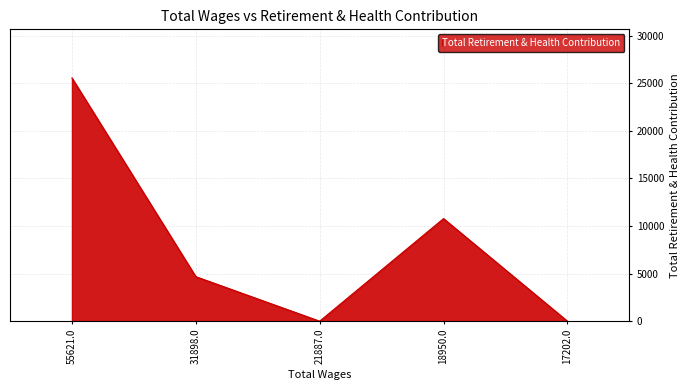

What is the difference between the second highest and minimum values?

10778